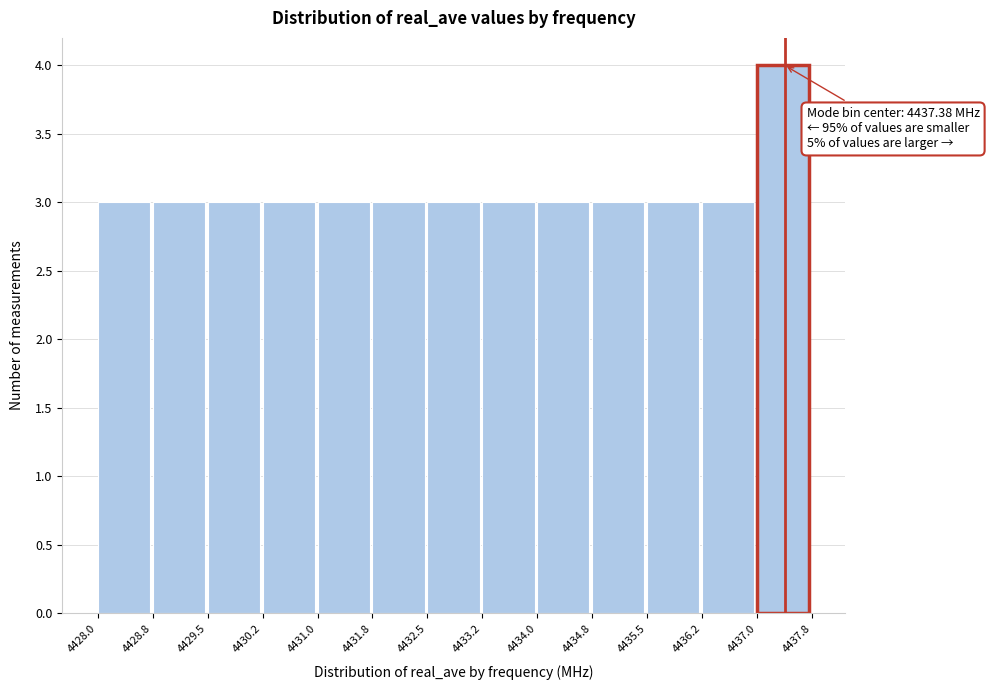

Which range on the x-axis has the tallest bar?

4437.0 to 4437.8